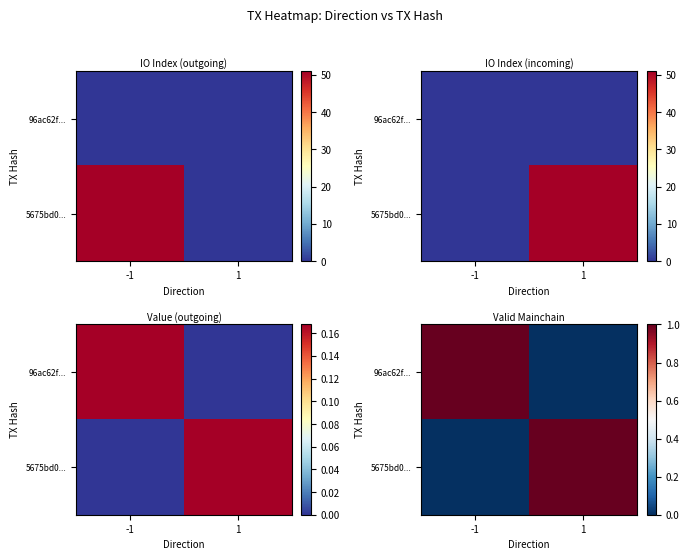

At how many categories does at least one series exceed 0?

2